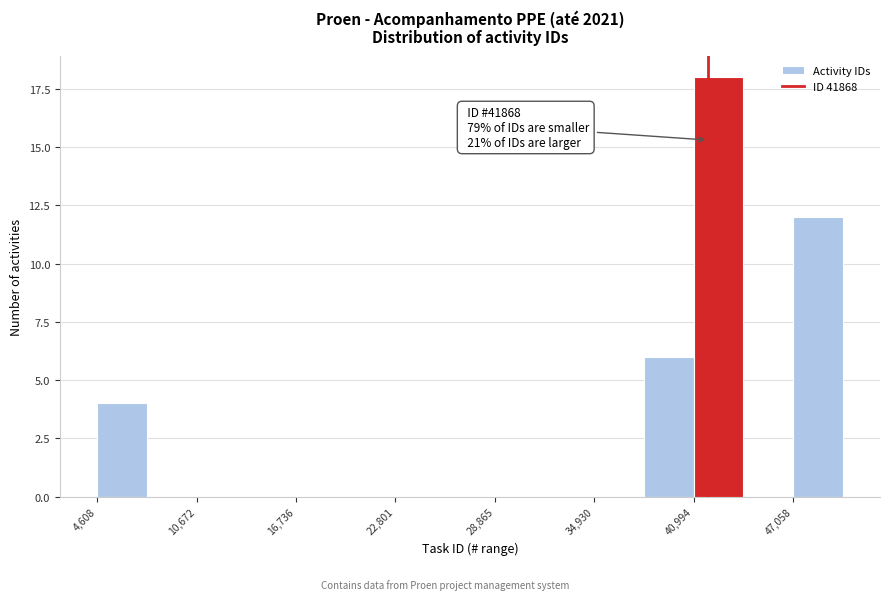

Around what value on the x-axis is the tallest bar? Give the approximate position of its centre, as read against the axis.

43000